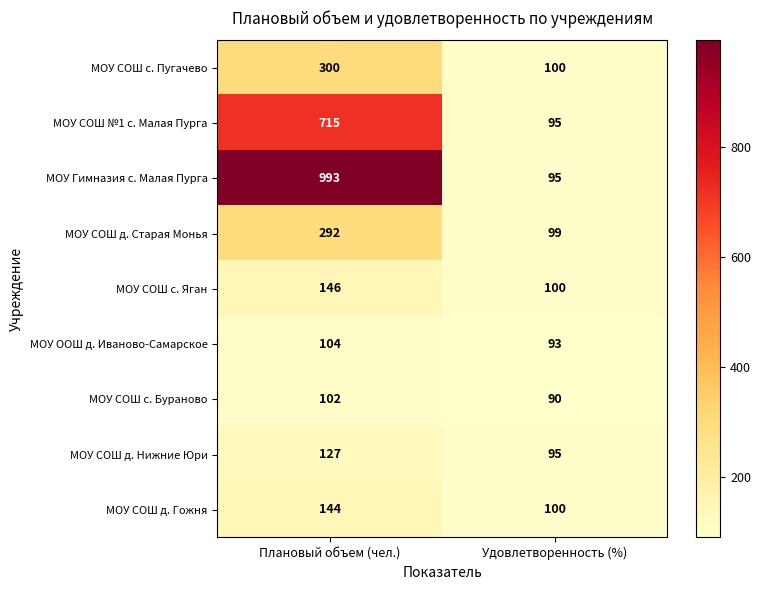

Which series has the largest range (max minus min)?

МОУ Гимназия с. Малая Пурга